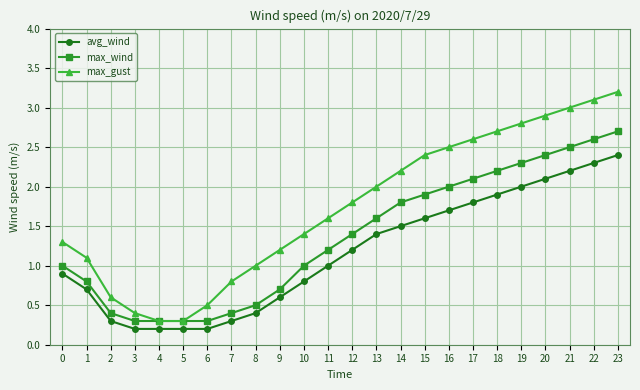

Is it true that max_wind equals 1.8 at 14?

True